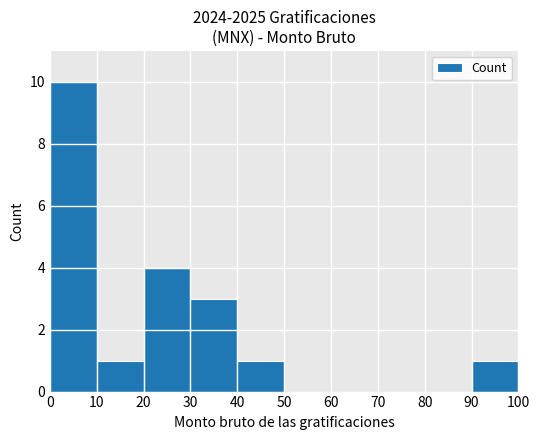

Is it true that the value at 10 is 2?

False